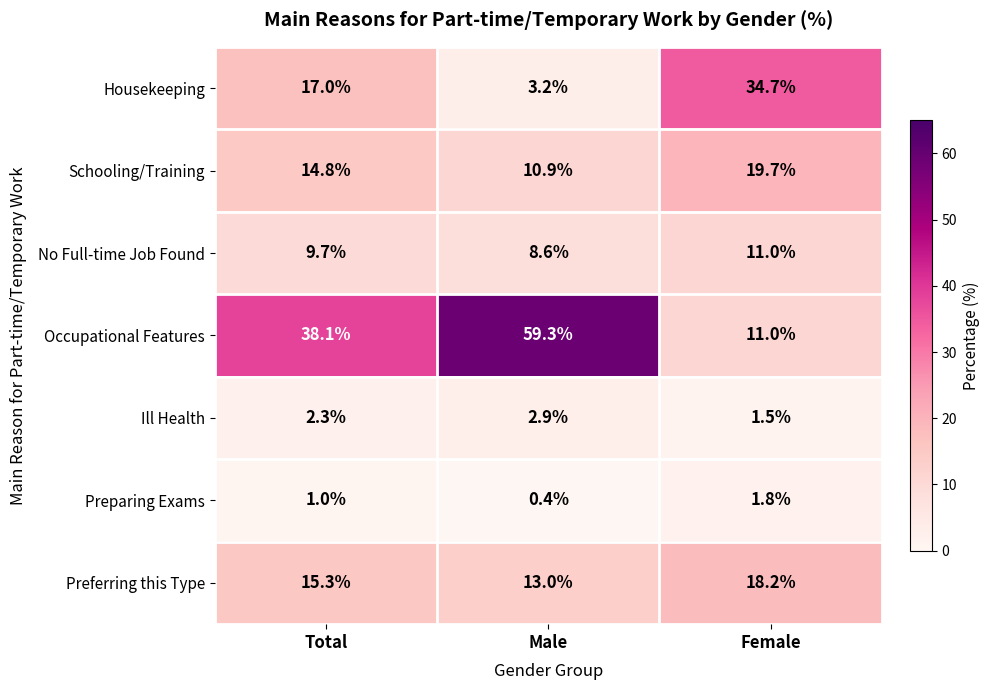

Where does the Preferring this Type series first go above 15?

Total